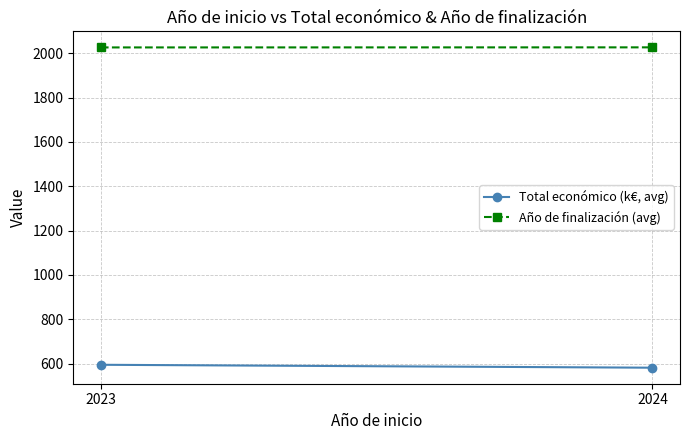

Rank the series by their maximum value, from lowest to highest.

Total económico (k€, avg), Año de finalización (avg)